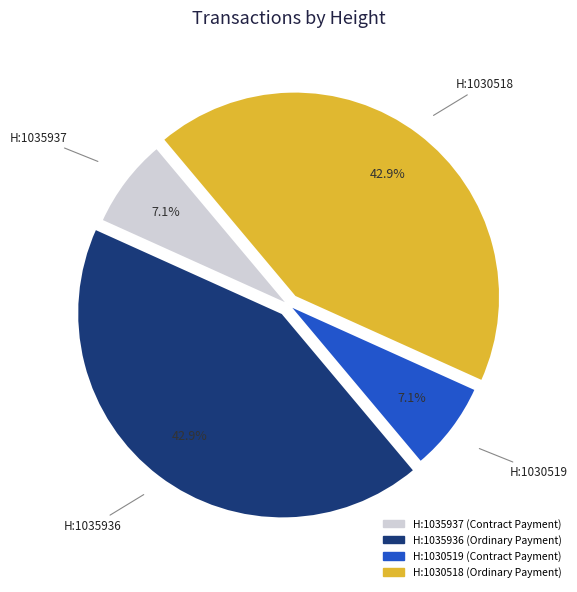

Count the number of slices in the pie.

4